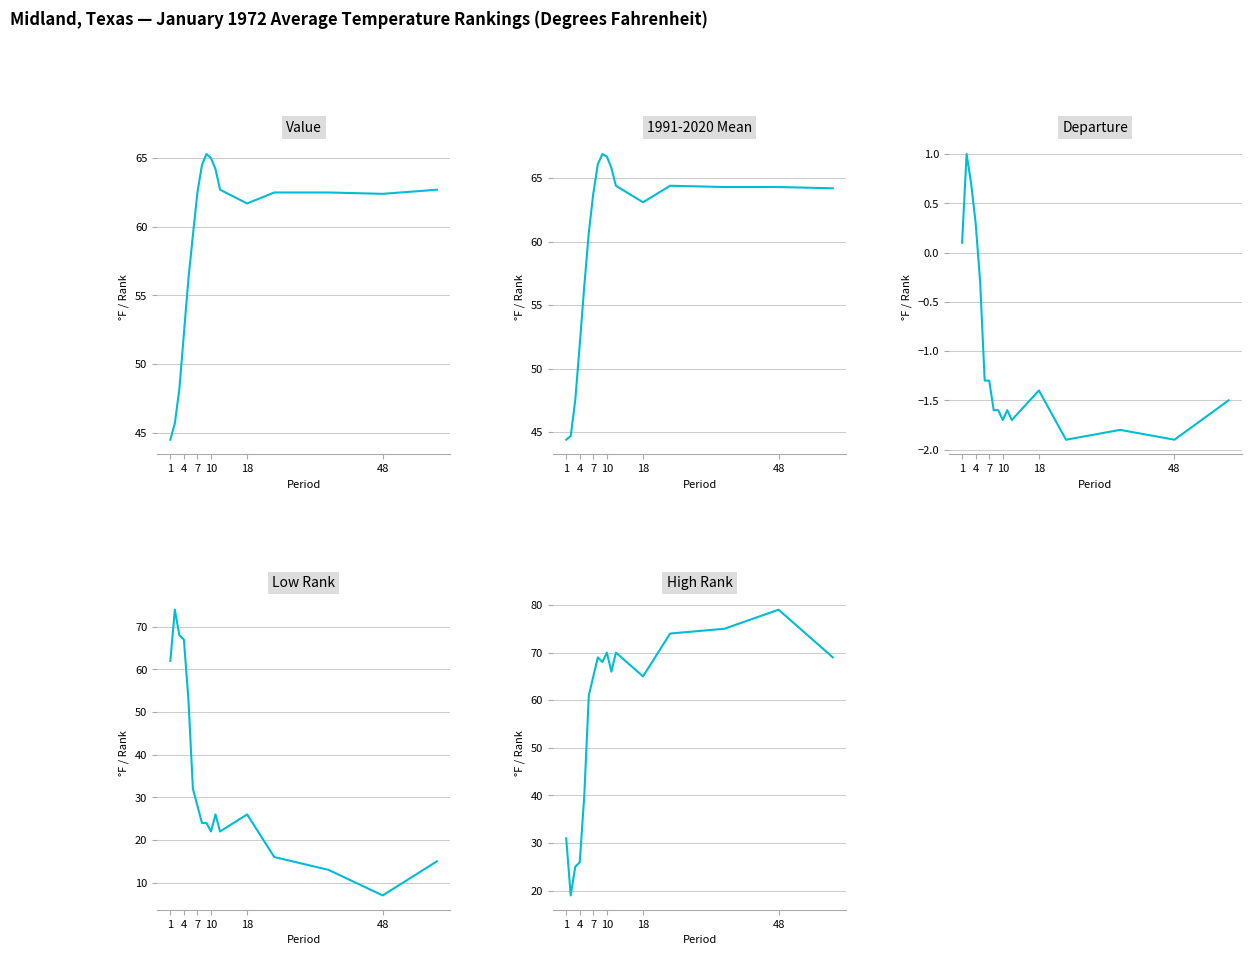

Reading left to right, transcribe all the data shown in this chart.

Value: 44.5	45.7	48.2	52.2	56.2	59.4	62.5	64.5	65.3	65.0	64.2	62.7	61.7	62.5	62.5	62.4	62.7
1991-2020 Mean: 44.4	44.7	47.5	51.9	56.5	60.7	63.8	66.1	66.9	66.7	65.8	64.4	63.1	64.4	64.3	64.3	64.2
Departure: 0.1	1.0	0.7	0.3	-0.3	-1.3	-1.3	-1.6	-1.6	-1.7	-1.6	-1.7	-1.4	-1.9	-1.8	-1.9	-1.5
Low Rank: 62.0	74.0	68.0	67.0	53.0	32.0	28.0	24.0	24.0	22.0	26.0	22.0	26.0	16.0	13.0	7.0	15.0
High Rank: 31.0	19.0	25.0	26.0	40.0	61.0	65.0	69.0	68.0	70.0	66.0	70.0	65.0	74.0	75.0	79.0	69.0